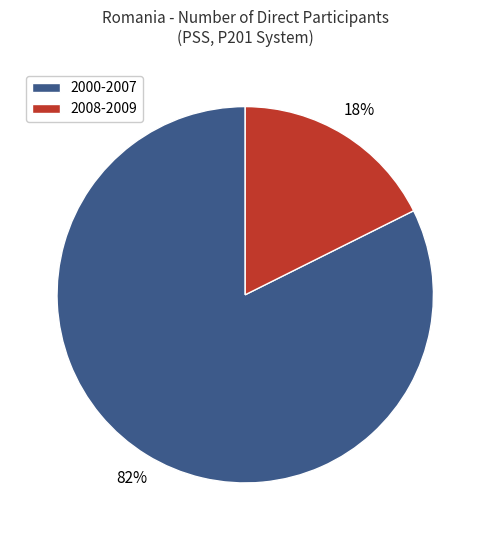

To the nearest percent, what percentage of the pie is 2008-2009?

18%